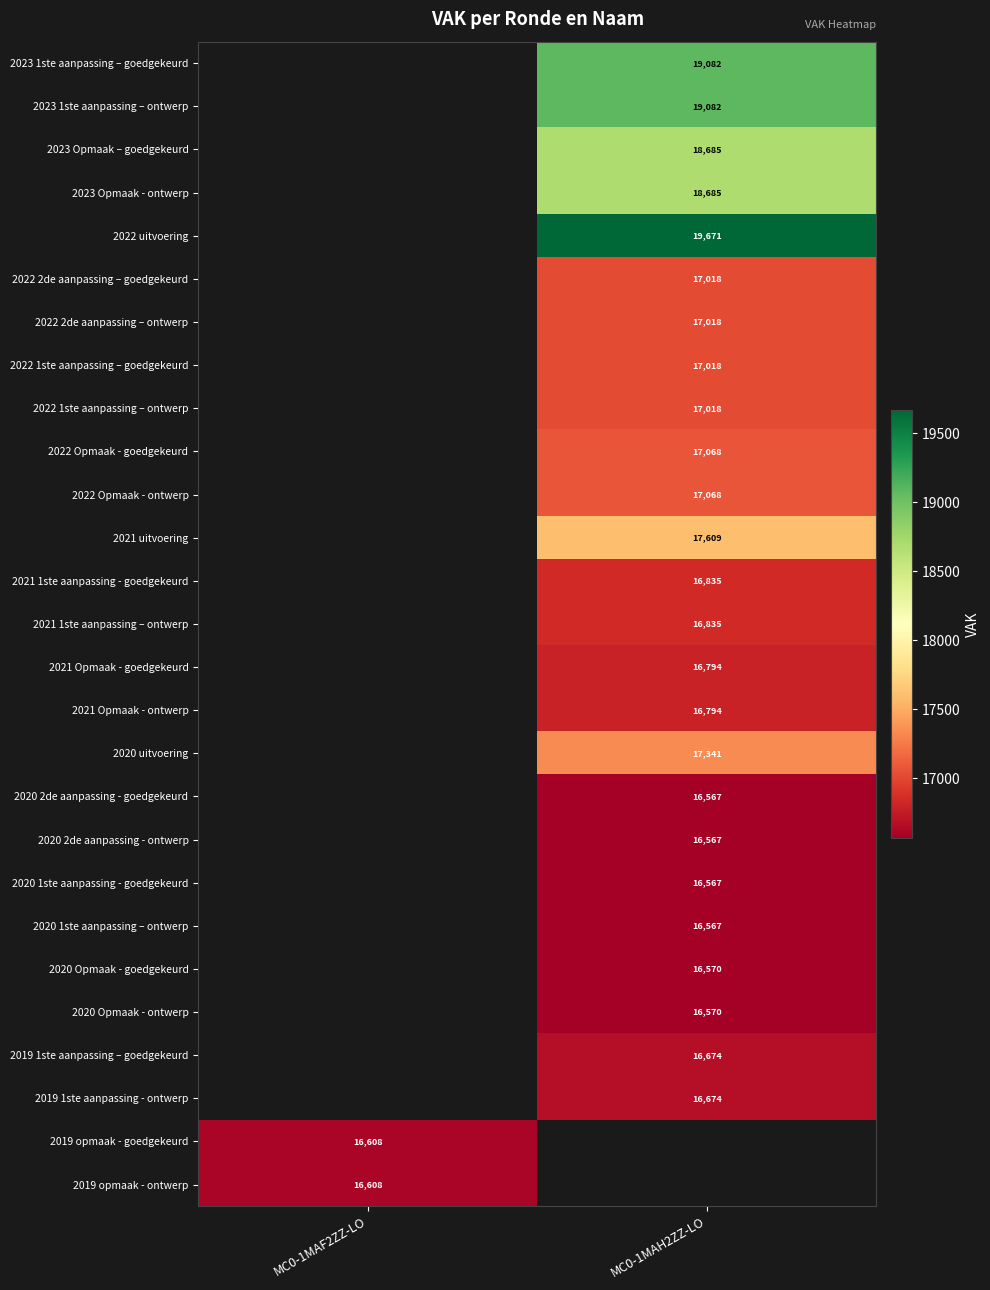

The 2021 Opmaak - ontwerp series shows 16794 at MC0-1MAH2ZZ-LO. True or false?

True